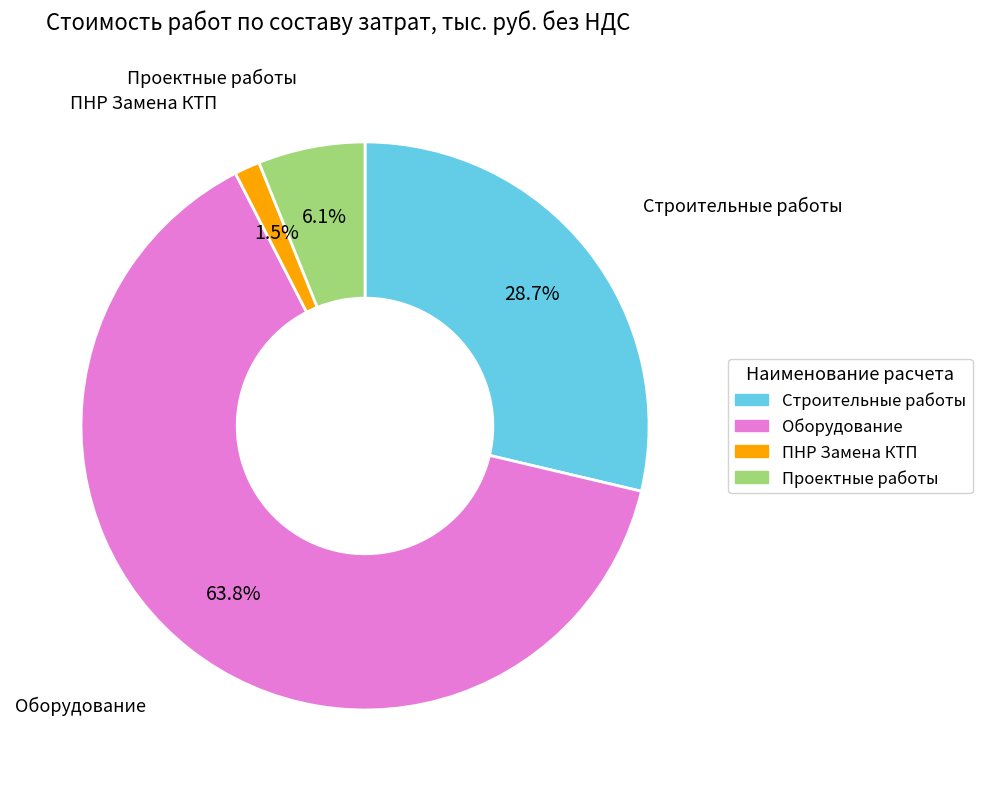

To the nearest percent, what is the difference between the Строительные работы and Оборудование slice percentages?

35%